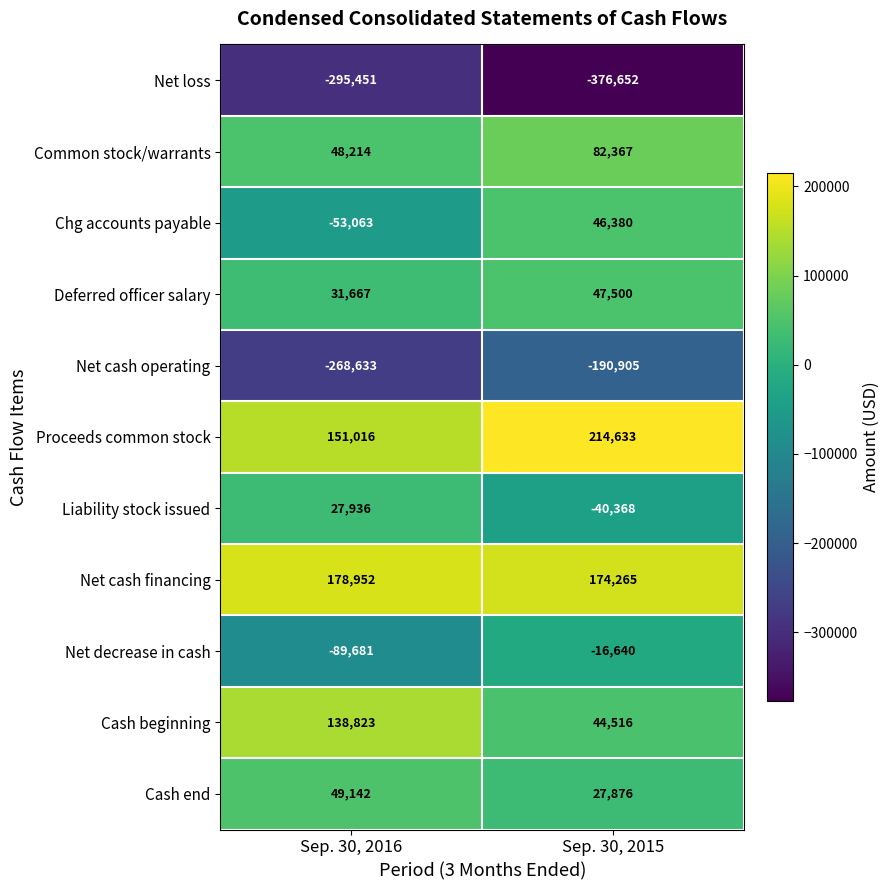

What is the difference between the Common stock/warrants values at Sep. 30, 2016 and Sep. 30, 2015?

34153